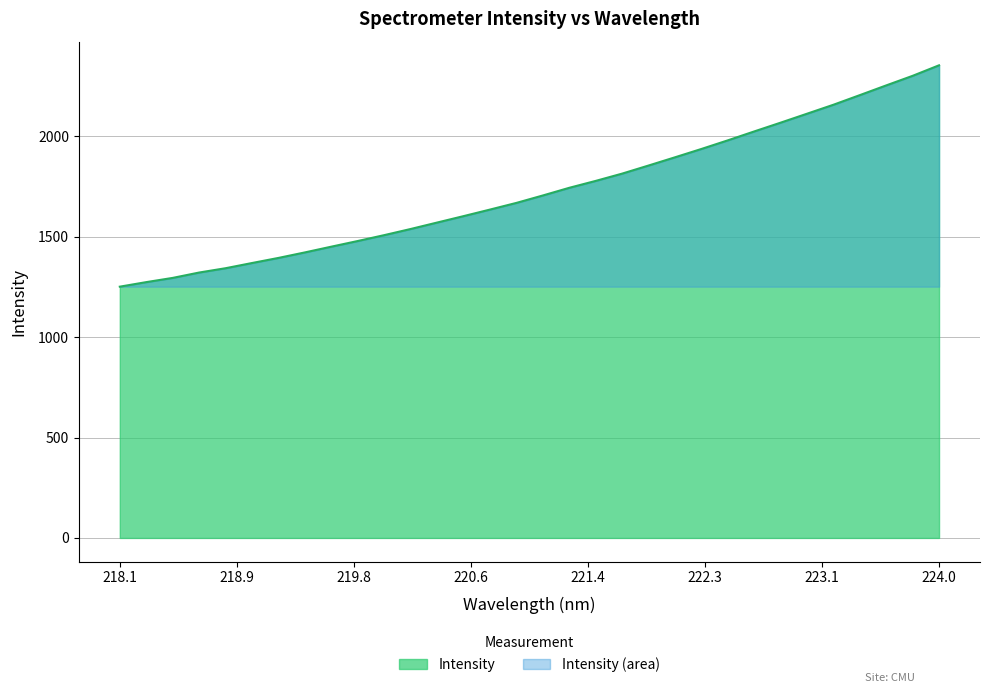

What is the ratio of the value at 223.408 to the value at 219.3979?

1.6